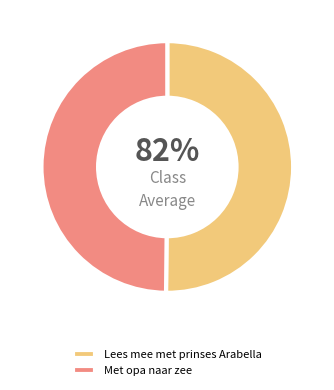

What is the ratio of the value at Lees mee met prinses Arabella to the value at Met opa naar zee?

1.0